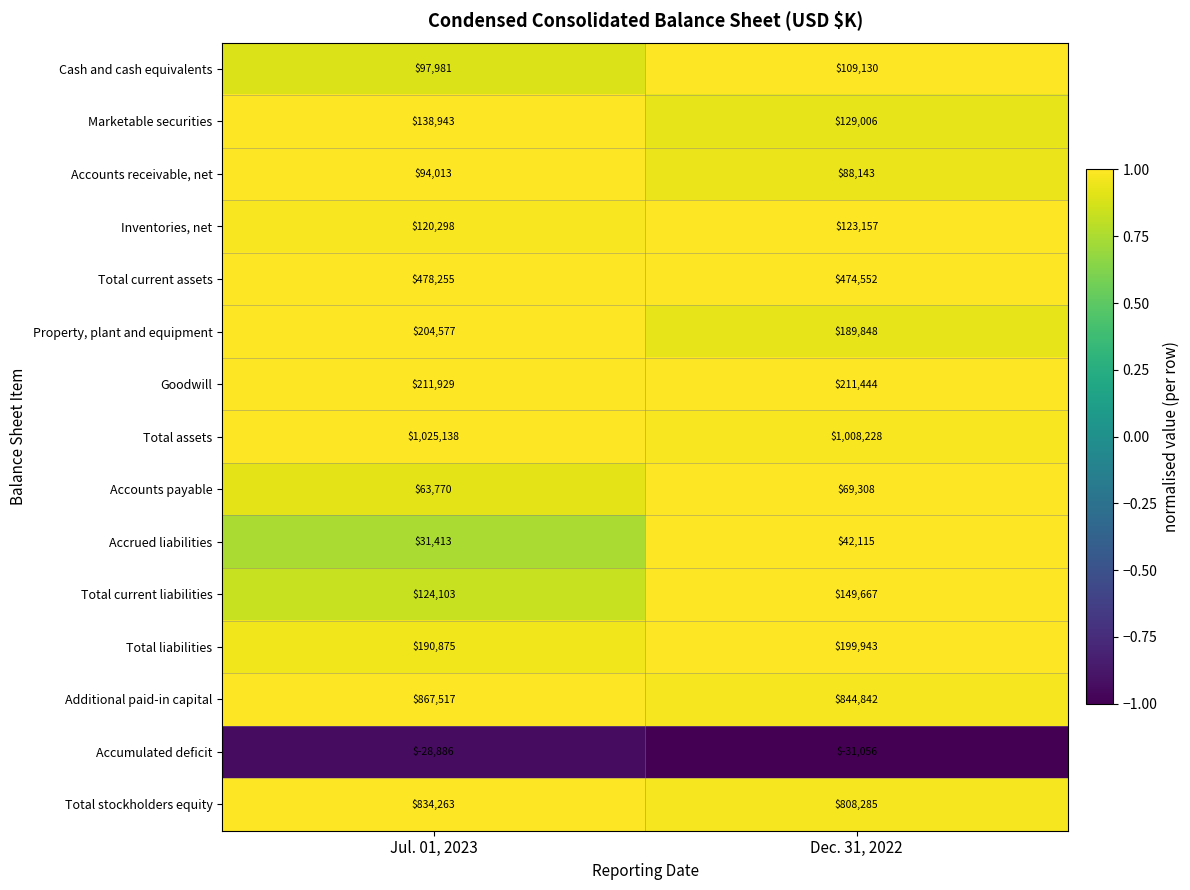

At how many categories does at least one series exceed 0?

2